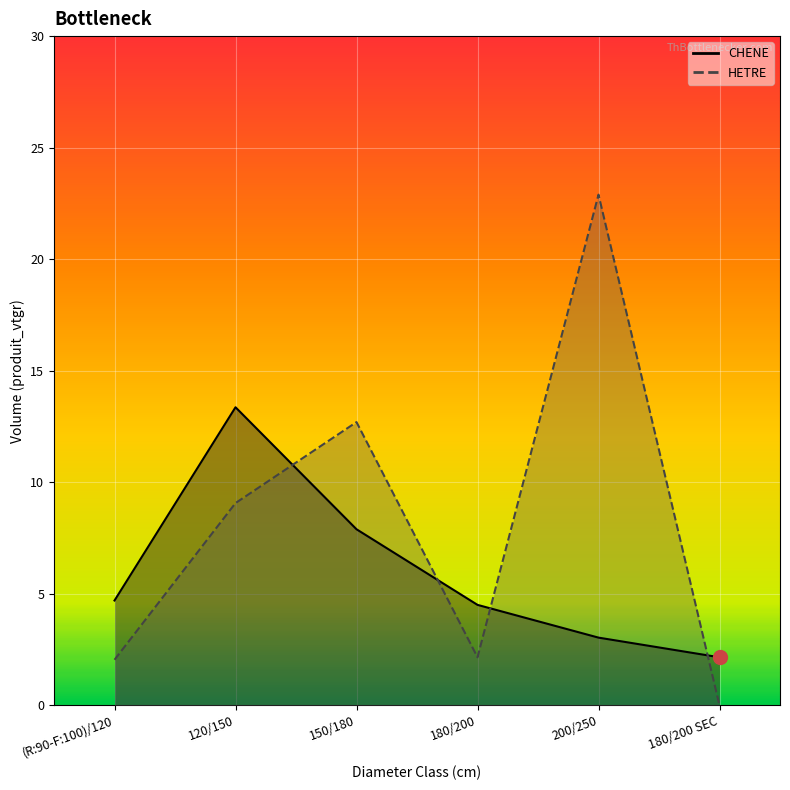

Where is the first local maximum for CHENE?

120/150